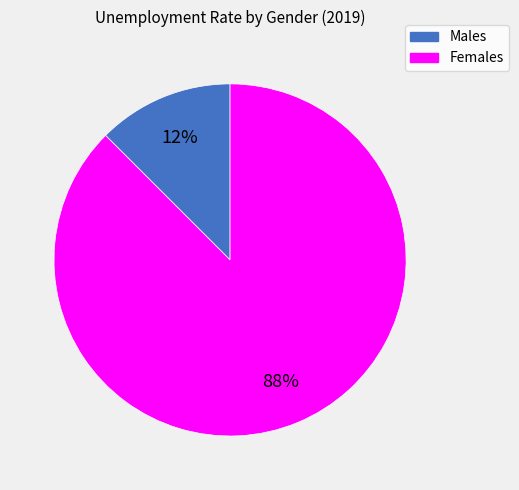

To the nearest percent, what is the average slice percentage?

50%